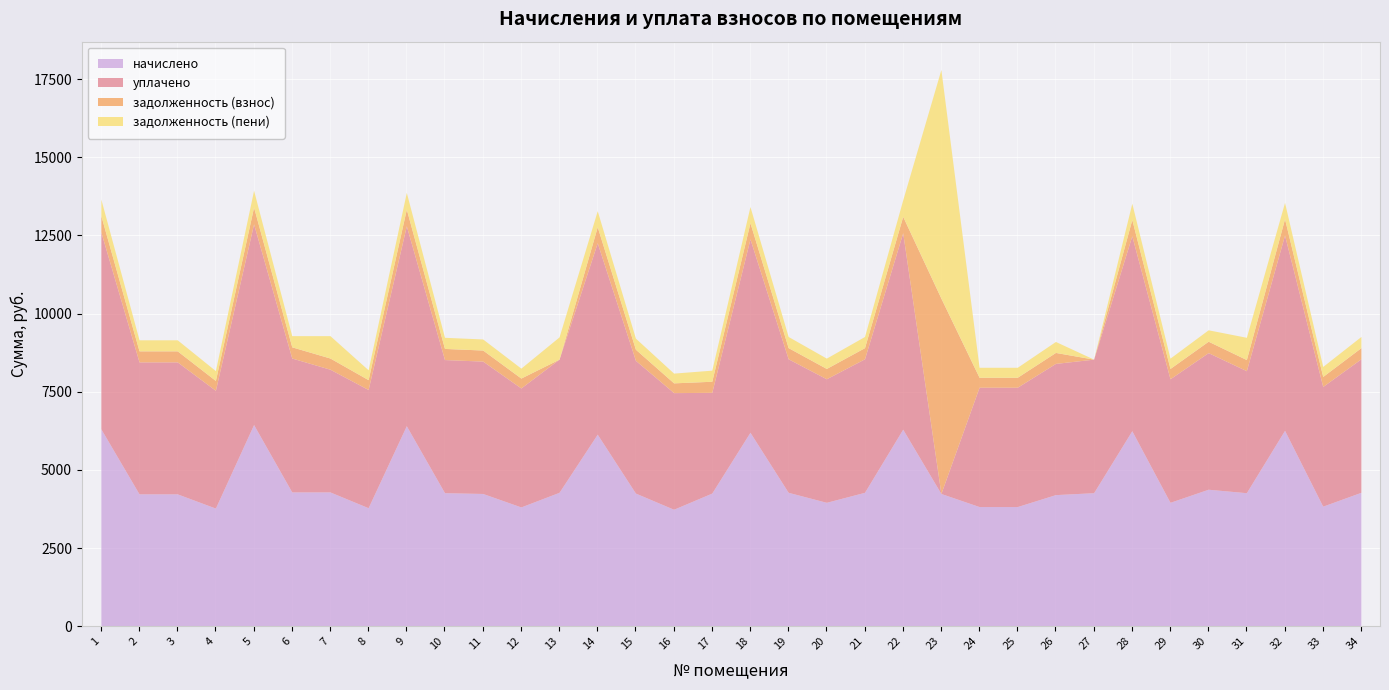

Is the value of задолженность (пени) at 33 greater than the value of начислено at 15?

No